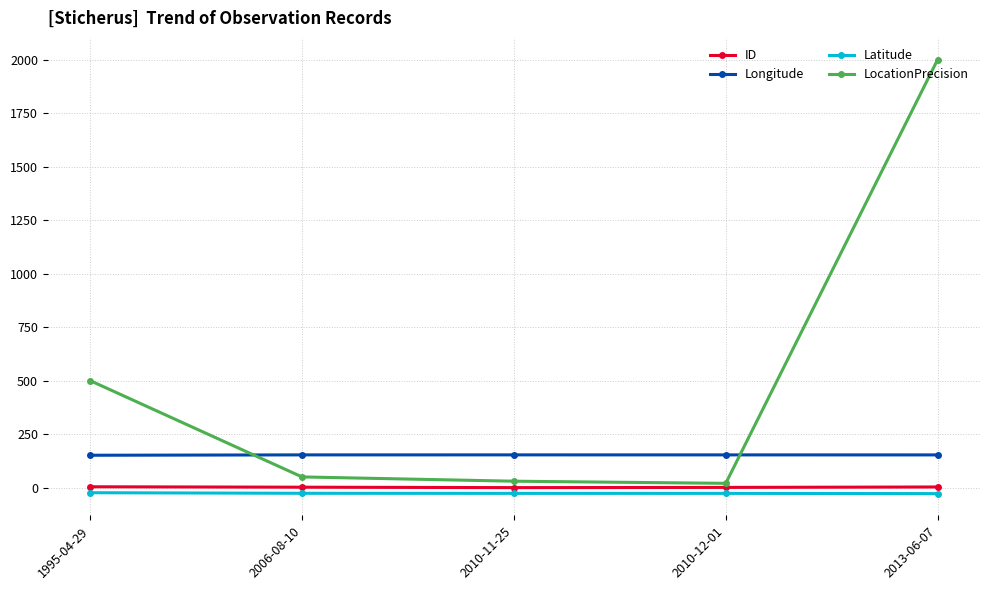

Count the ID values in the range 1 to 3.

3